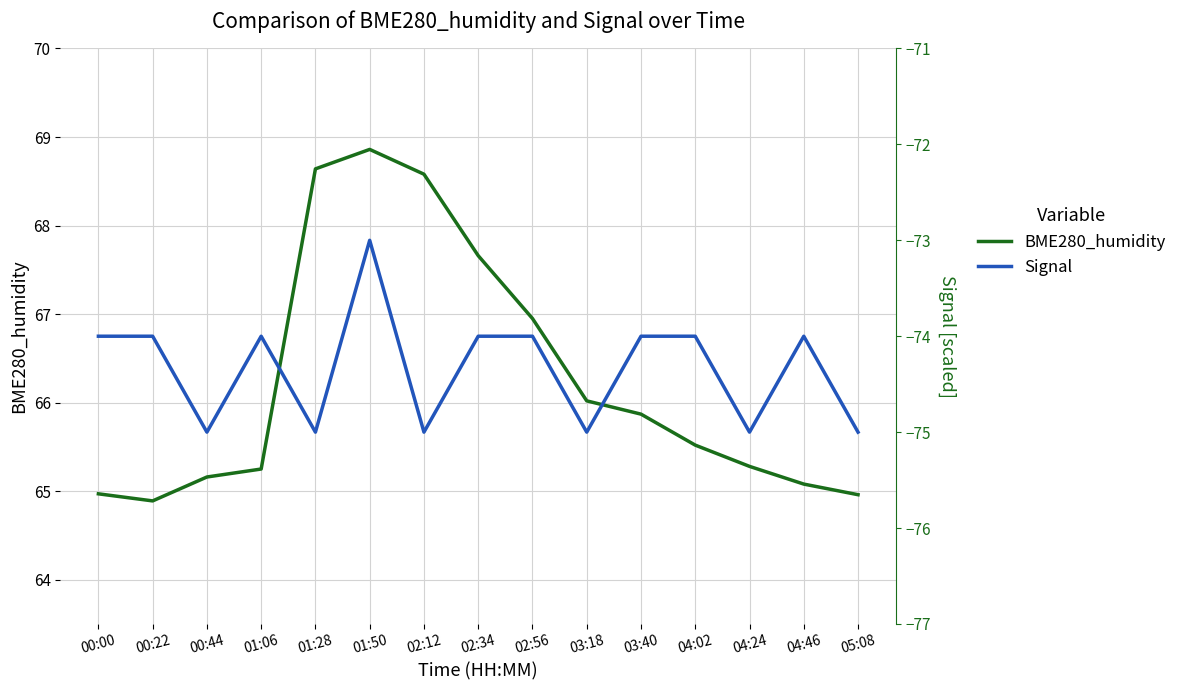

How many interior local valleys does the Signal series have?

5